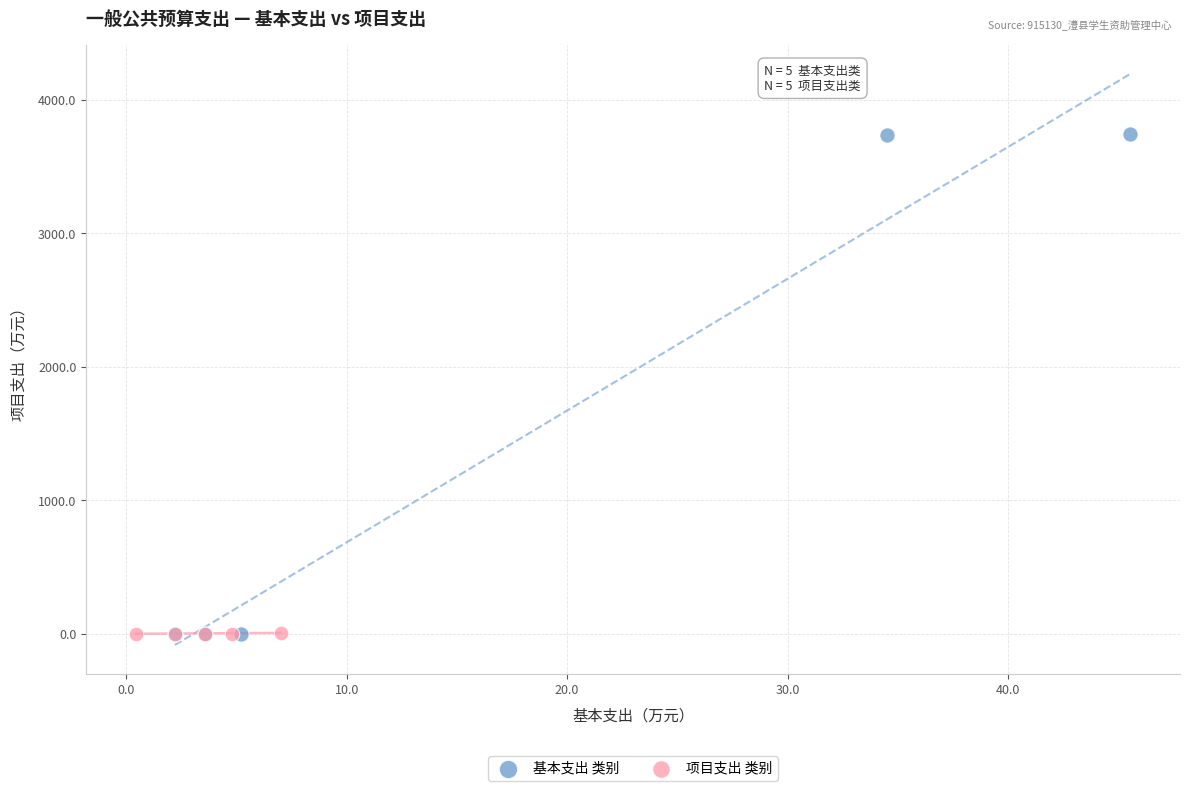

Which series contains the highest Y value?

基本支出 类别